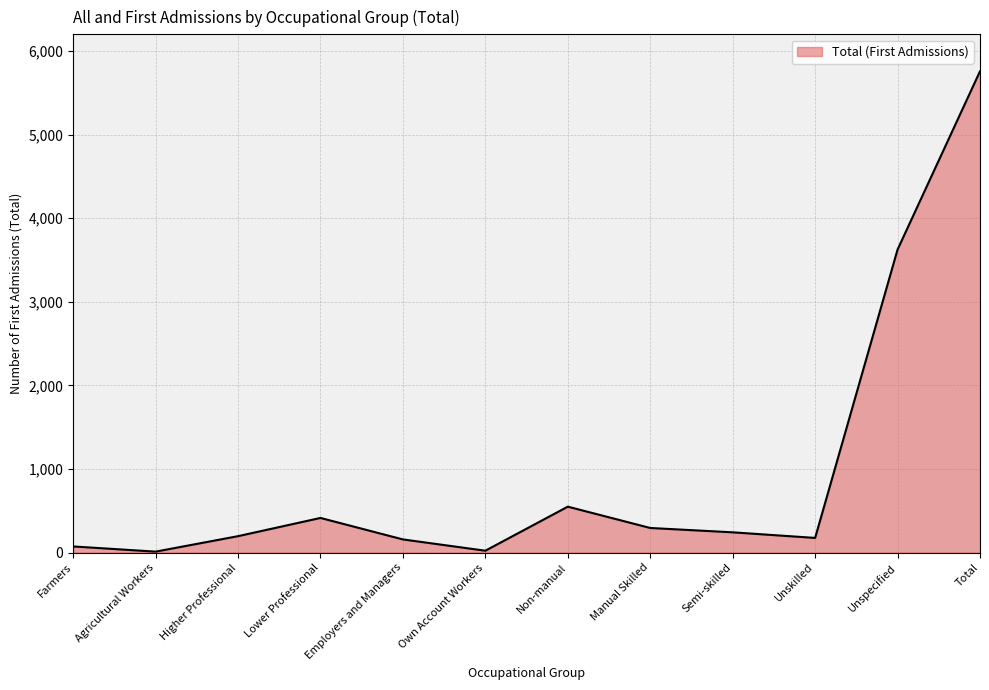

Count the number of data series in this chart.

1